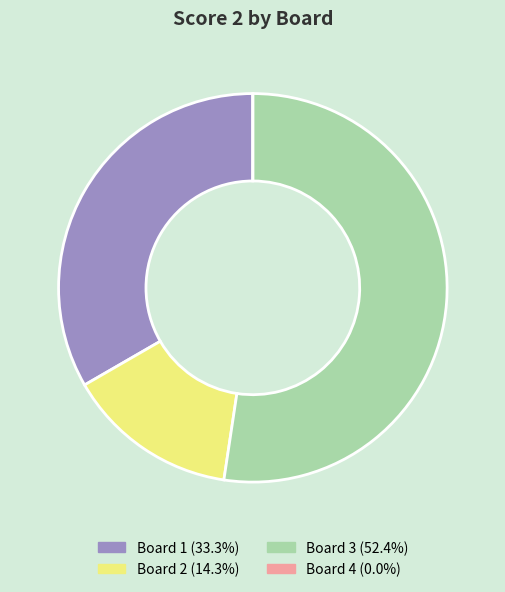

Which slice represents more than half of the pie?

Board 3